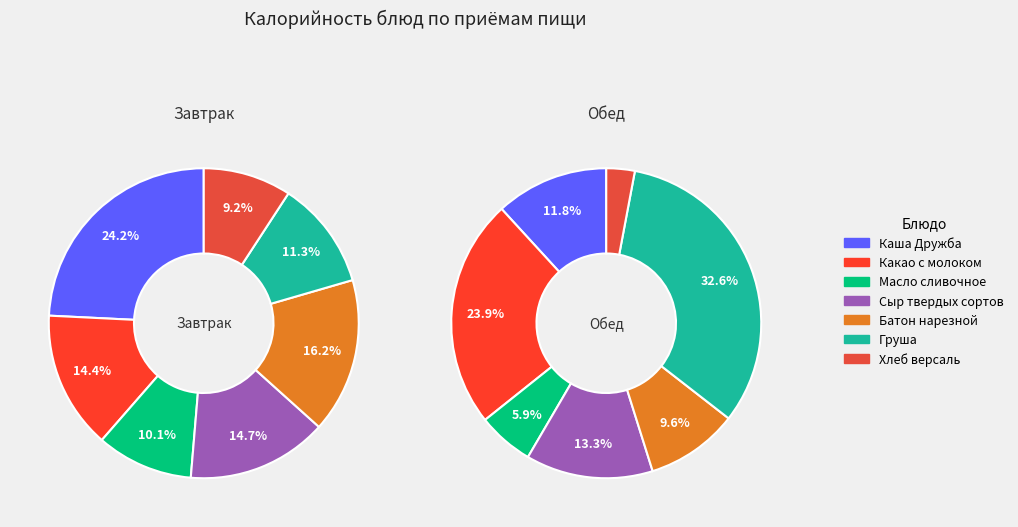

To the nearest percent, what is the average slice percentage?

14%